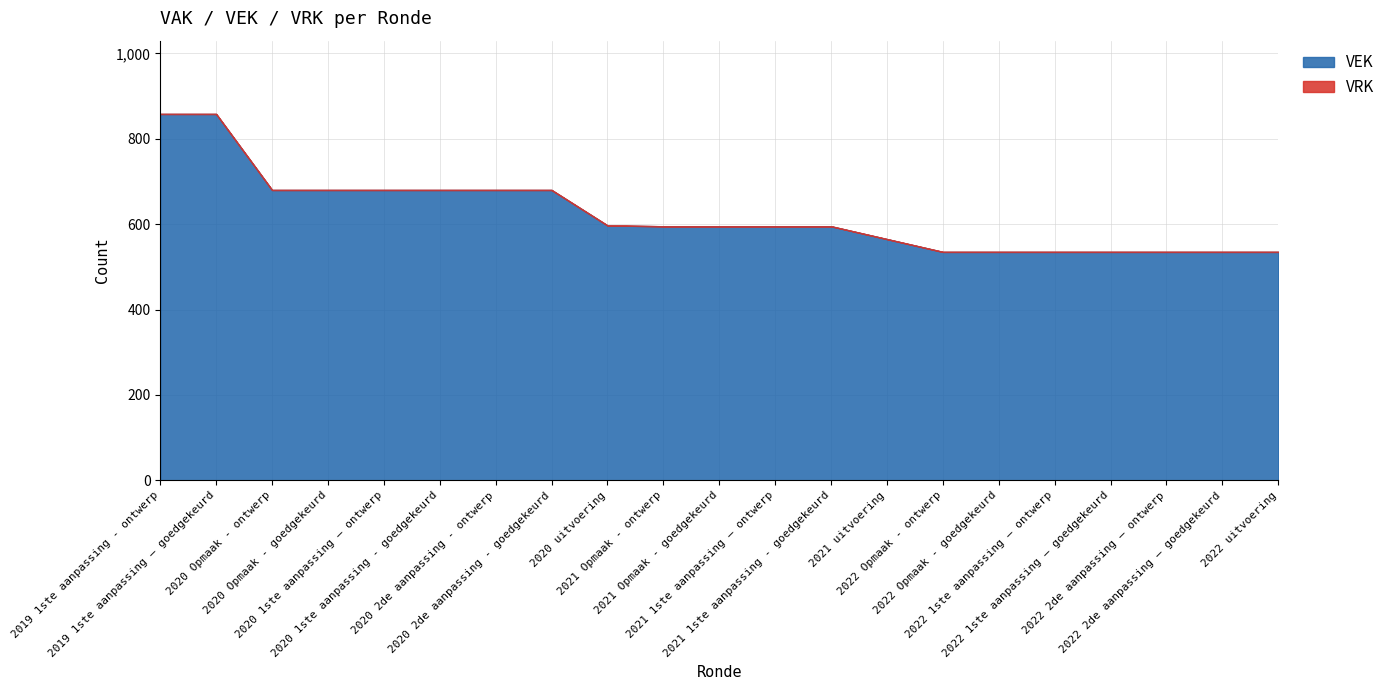

What is the label of the 3rd point from the left?

2020 Opmaak - ontwerp